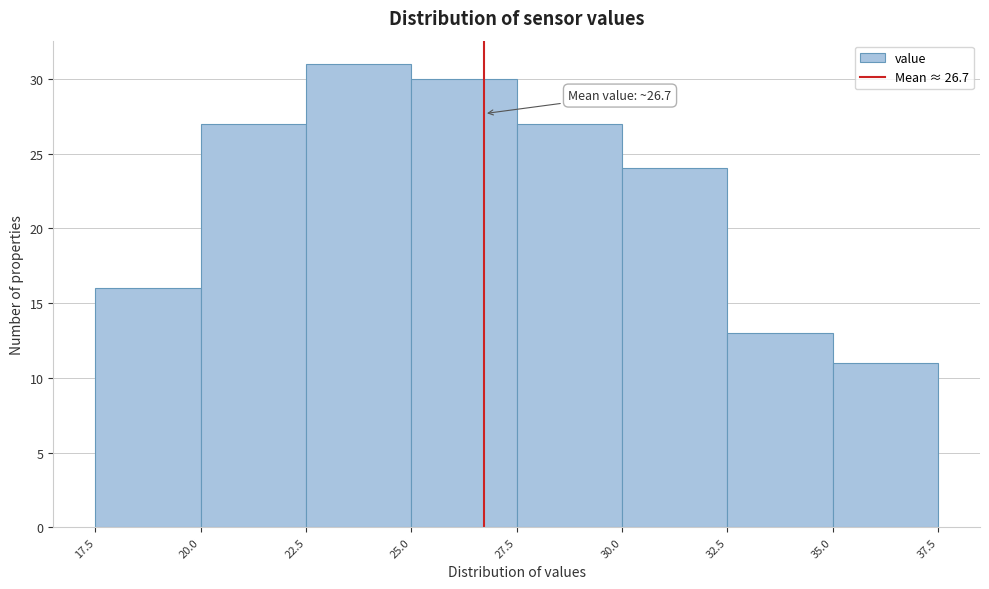

Over which range of the x-axis is the bar tallest?

22.5 to 25.0